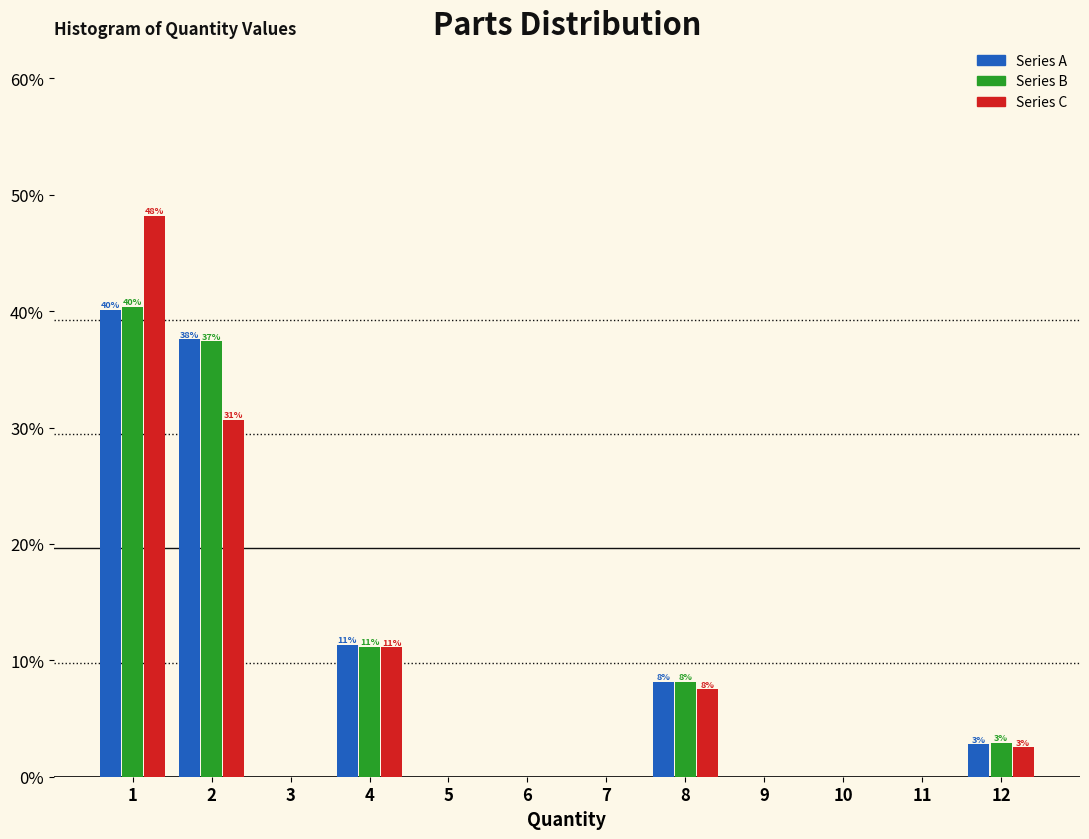

In the Series A series, which range on the x-axis has the tallest bar?

0.5 to 1.5